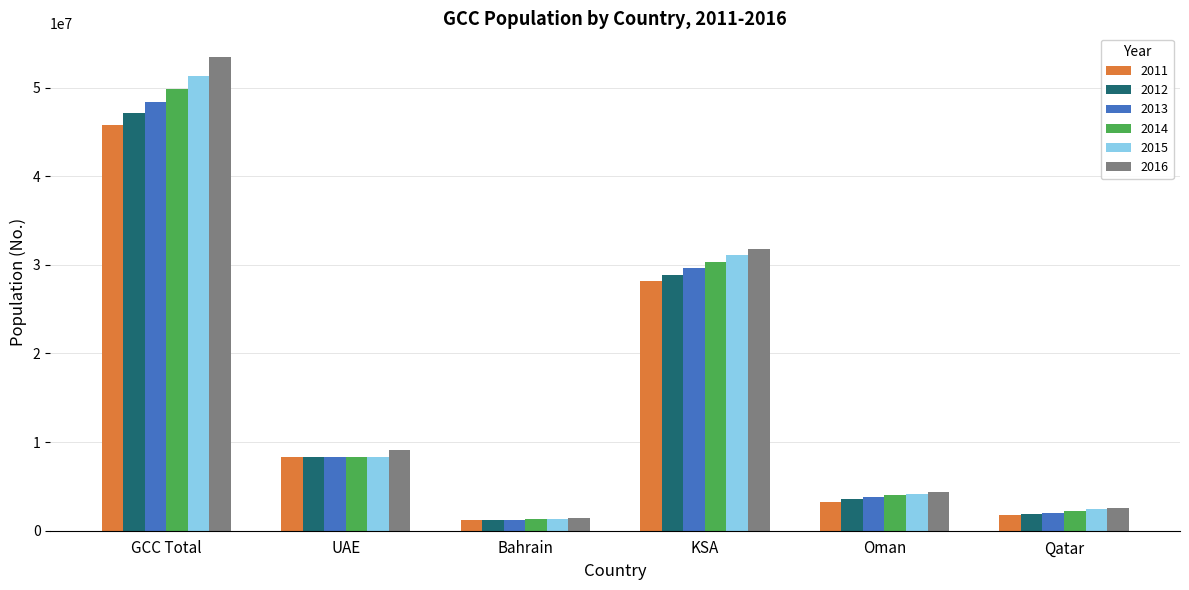

The value of 2015 at Oman is 6119098. True or false?

False